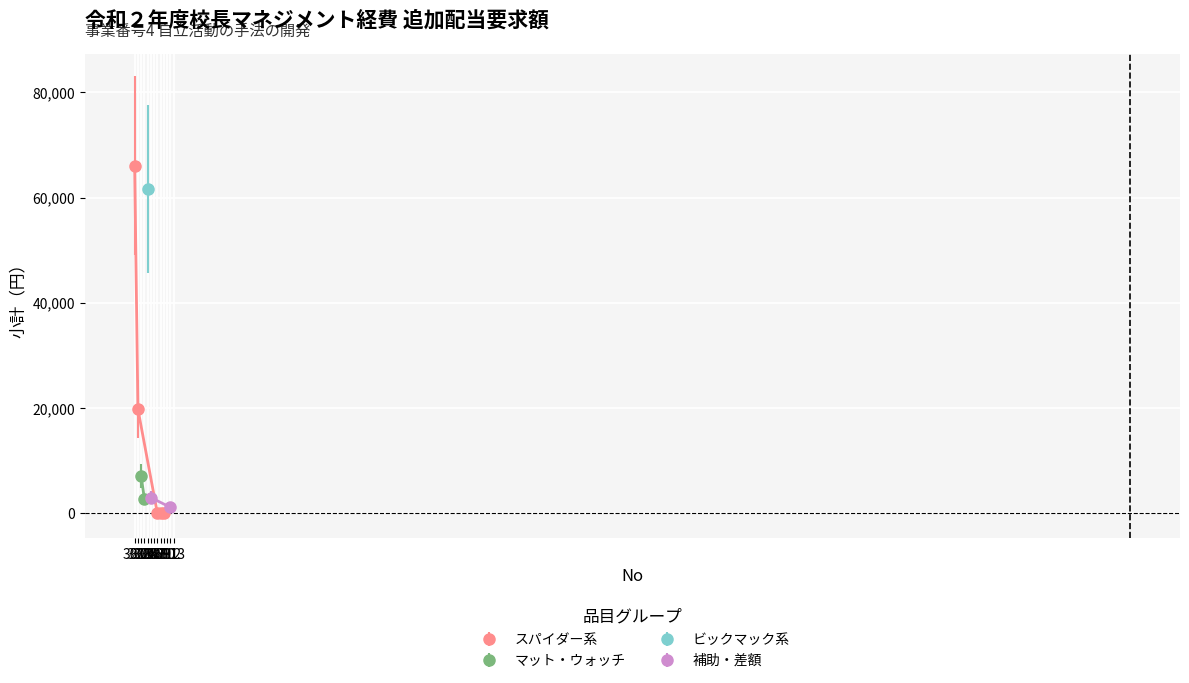

How many positive values are there?

7